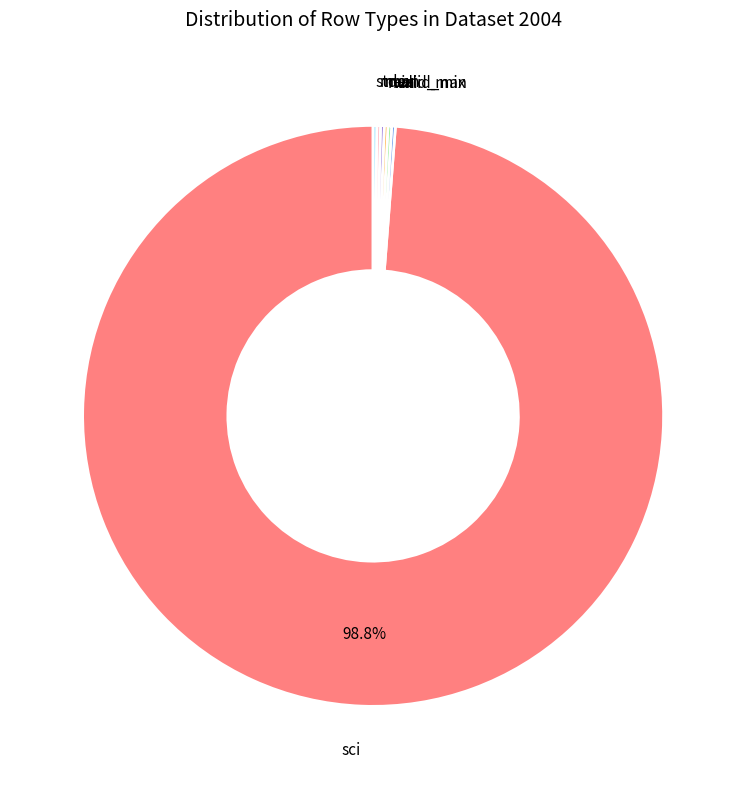

Which slice is the largest?

sci